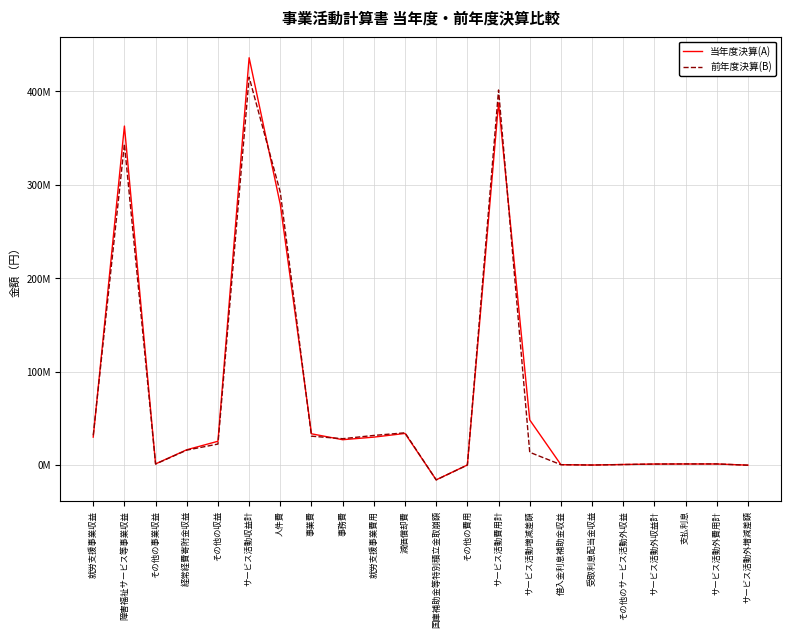

What is the difference between the maximum and minimum values in the 当年度決算(A) series?

451852487